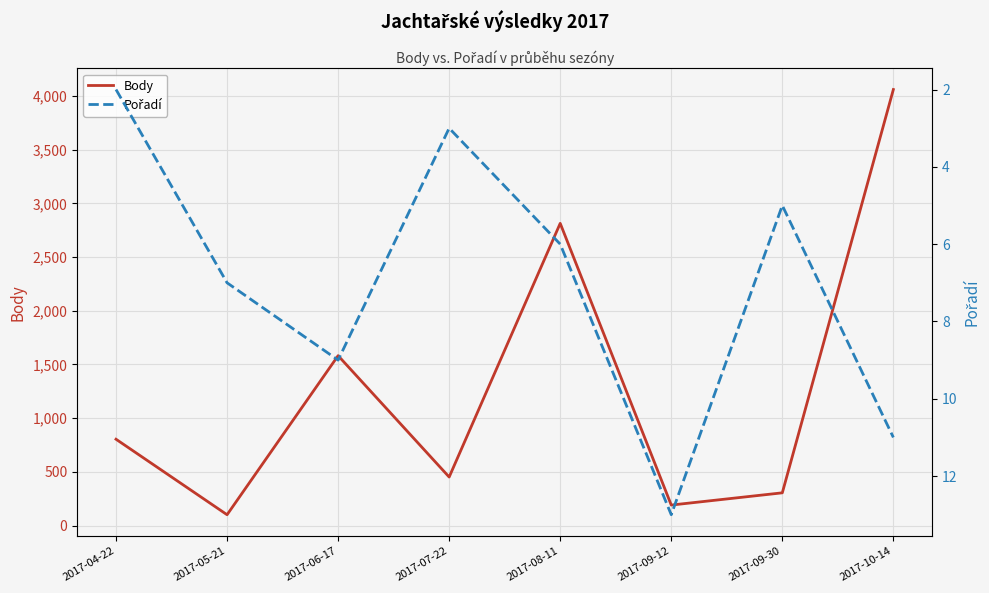

True or false: Pořadí and Body cross at least once.

False